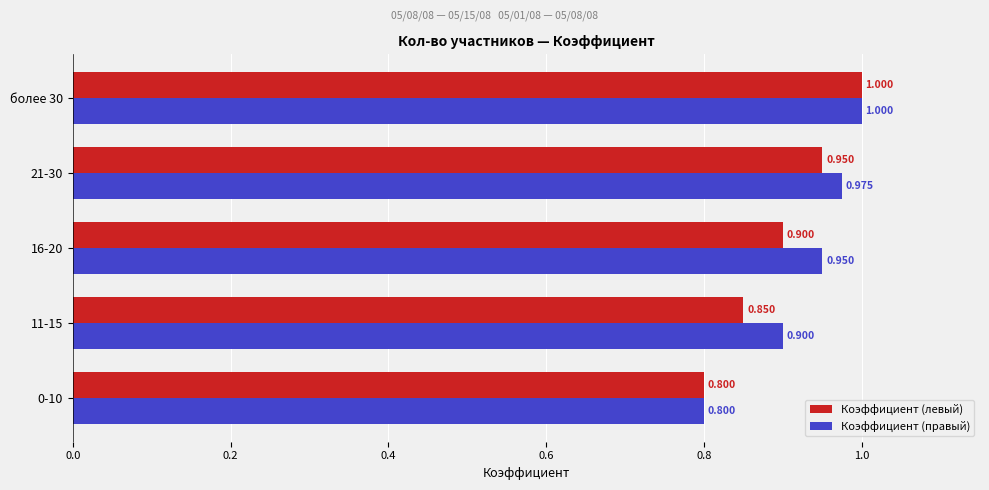

Rank the categories by Коэффициент (левый) value from lowest to highest.

0-10, 11-15, 16-20, 21-30, более 30